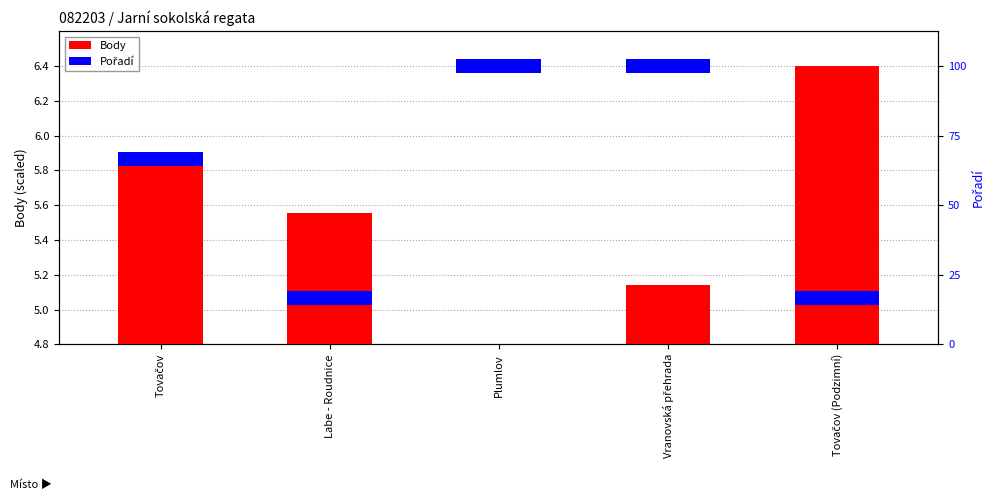

What is the difference between the maximum and minimum values?

1.6